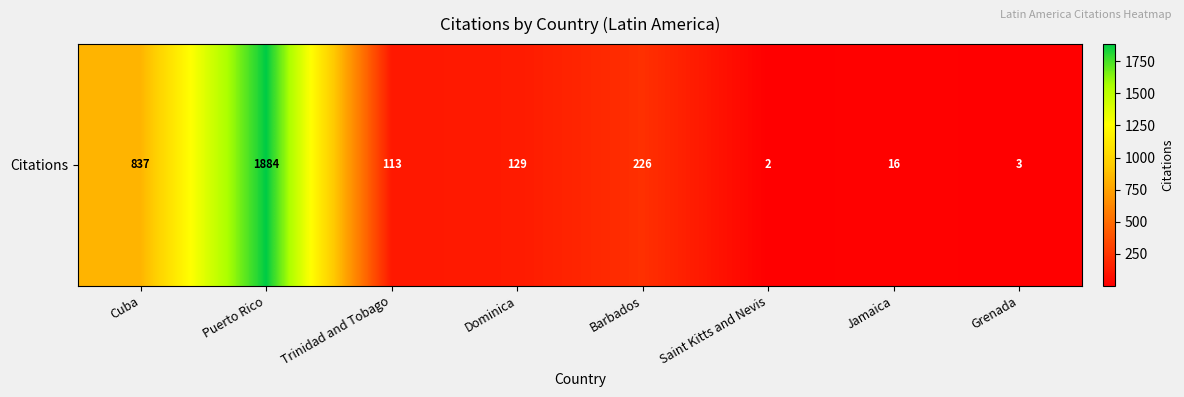

At which label does the data first exceed 129?

Cuba